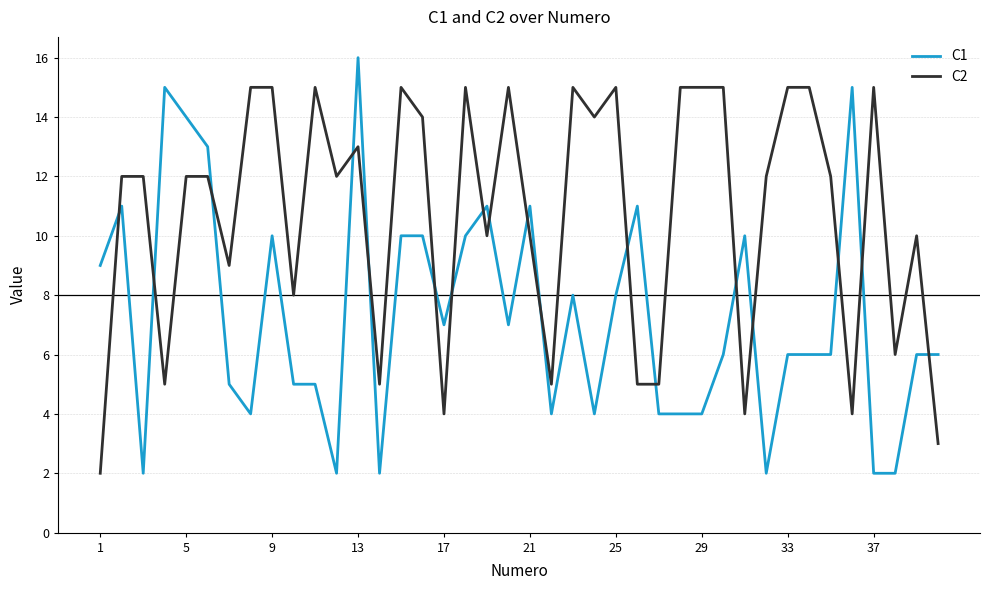

List the series in order of their overall mean, highest first.

C2, C1